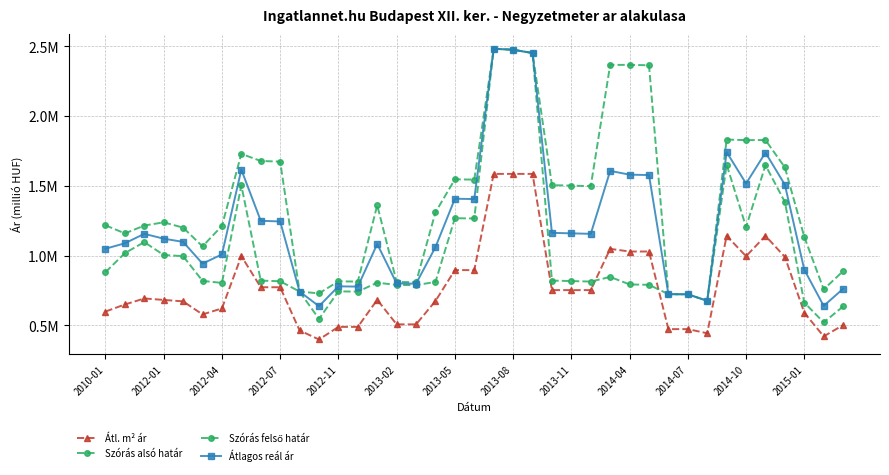

List the series in order of their peak value, lowest first.

Átl. m² ár, Szórás alsó határ, Szórás felső határ, Átlagos reál ár